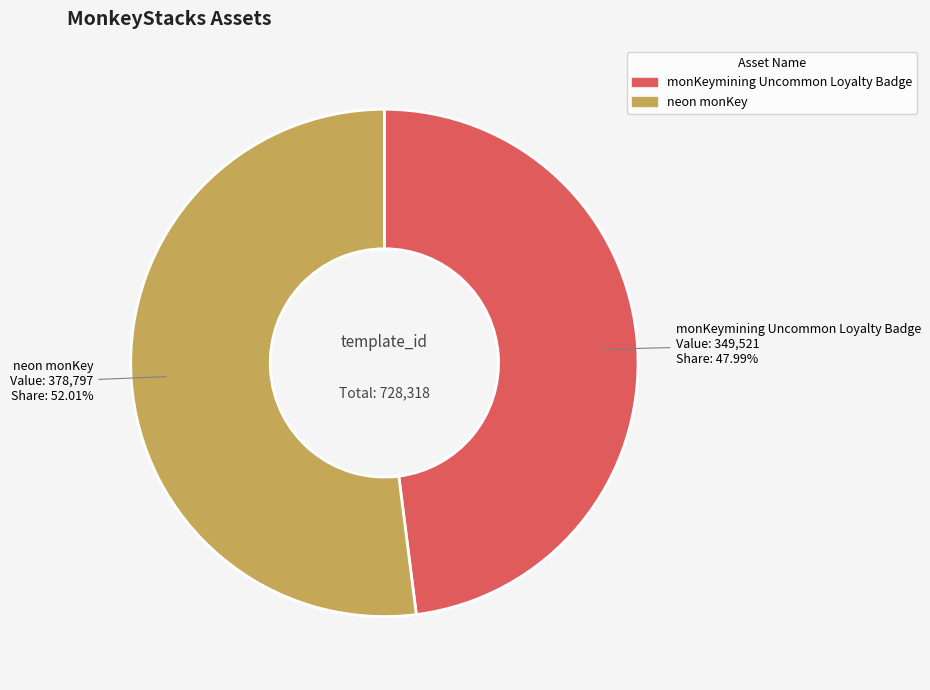

How many segments does this pie chart have?

2